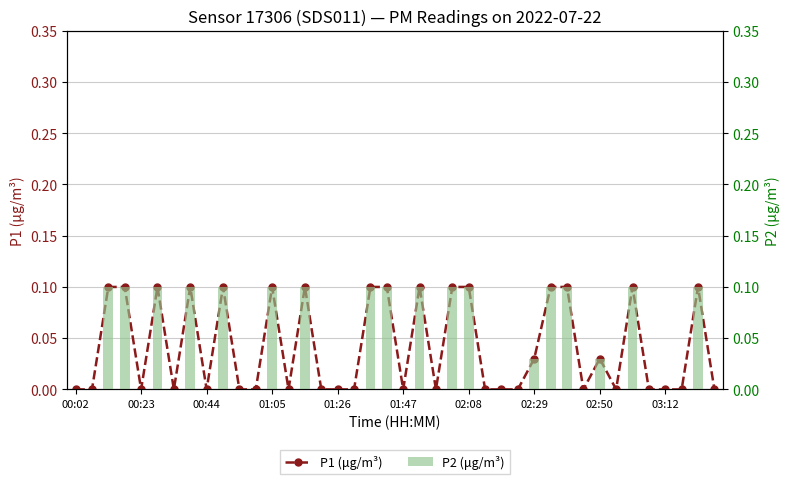

What position from the right is 02:50?

8